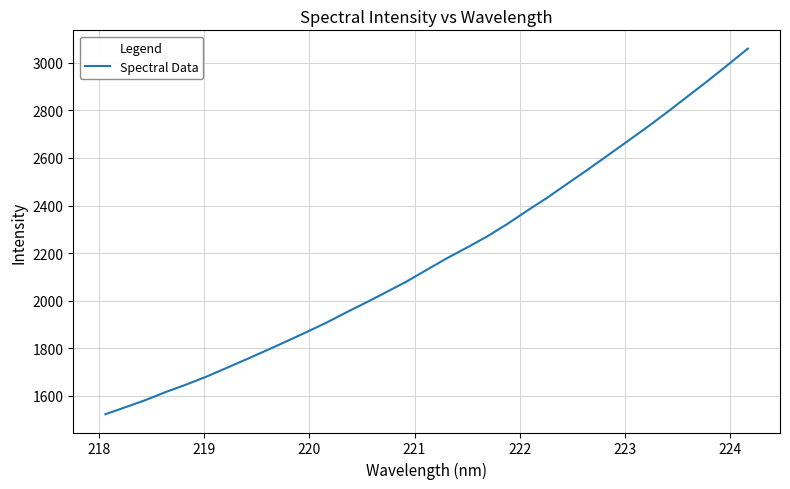

What is the sum of all values?

72144.2